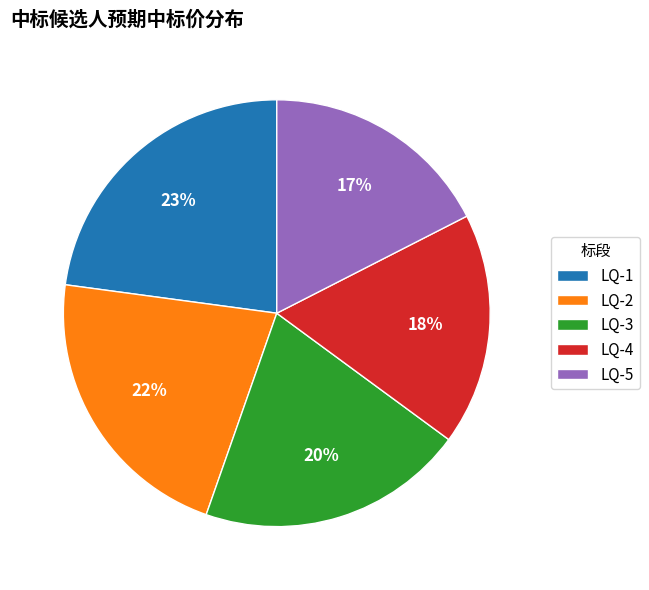

Which has a higher value, LQ-2 or LQ-3?

LQ-2